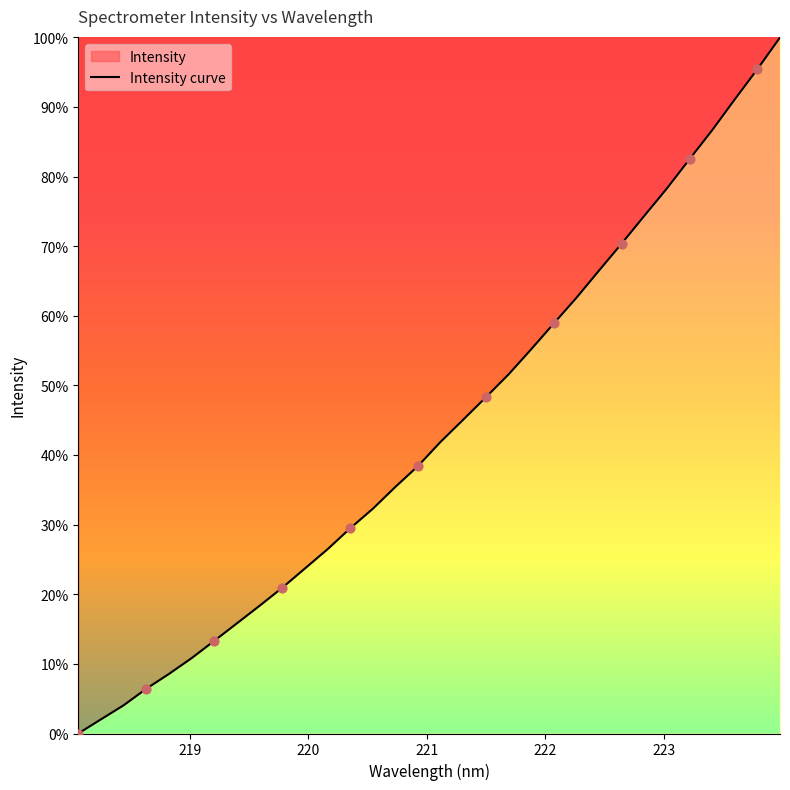

What is the maximum value shown in the chart?

100.0